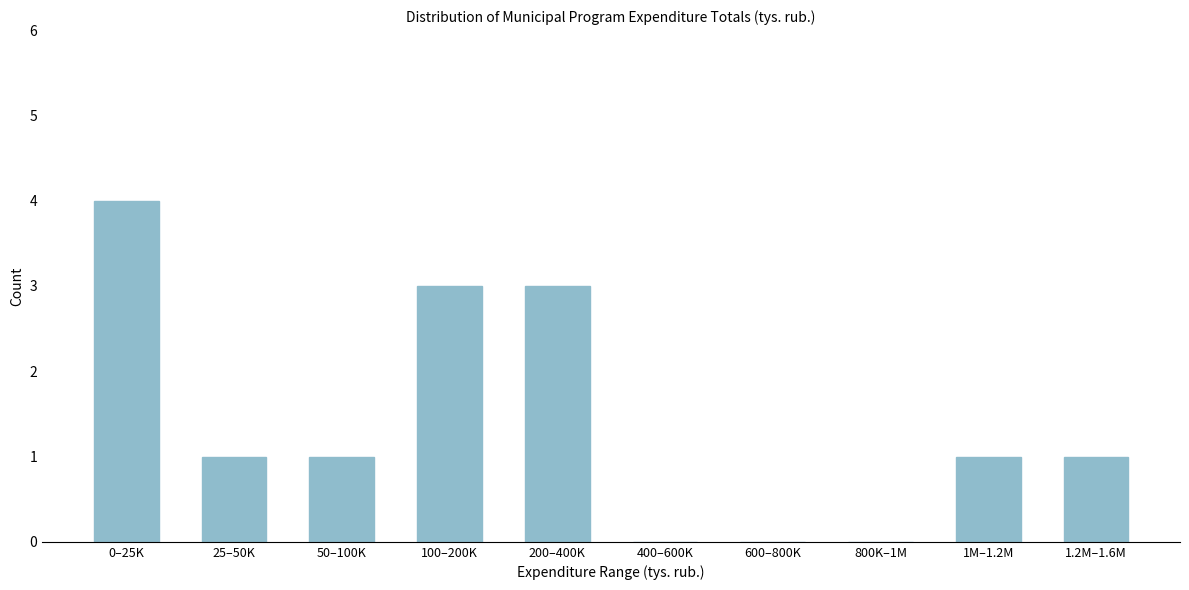

Reading left to right, list all the values displayed in this chart.

0–25K=4	25–50K=1	50–100K=1	100–200K=3	200–400K=3	400–600K=0	600–800K=0	800K–1M=0	1M–1.2M=1	1.2M–1.6M=1